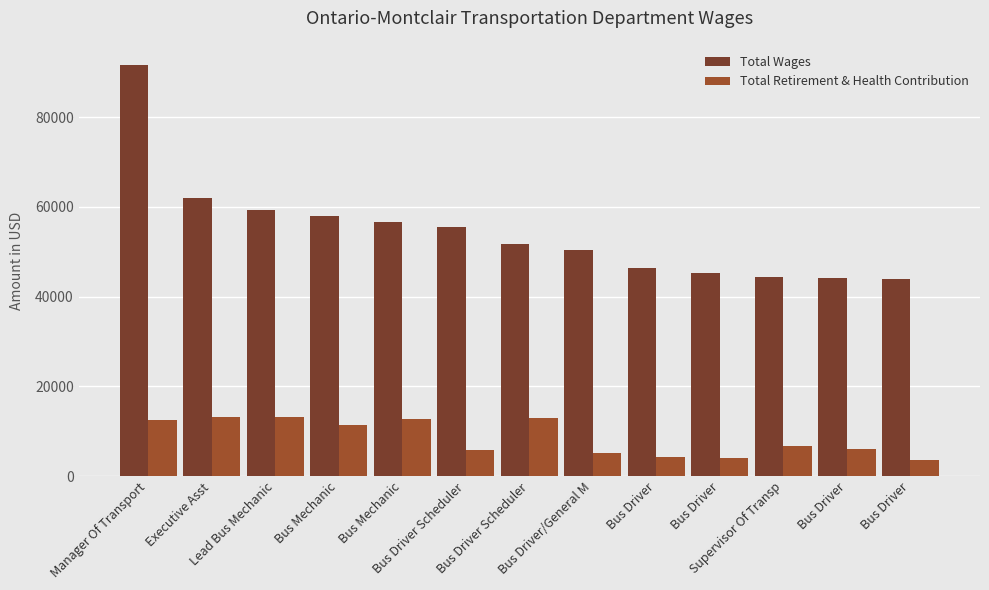

Which has a higher value, Bus Driver or Bus Driver Scheduler?

Bus Driver Scheduler